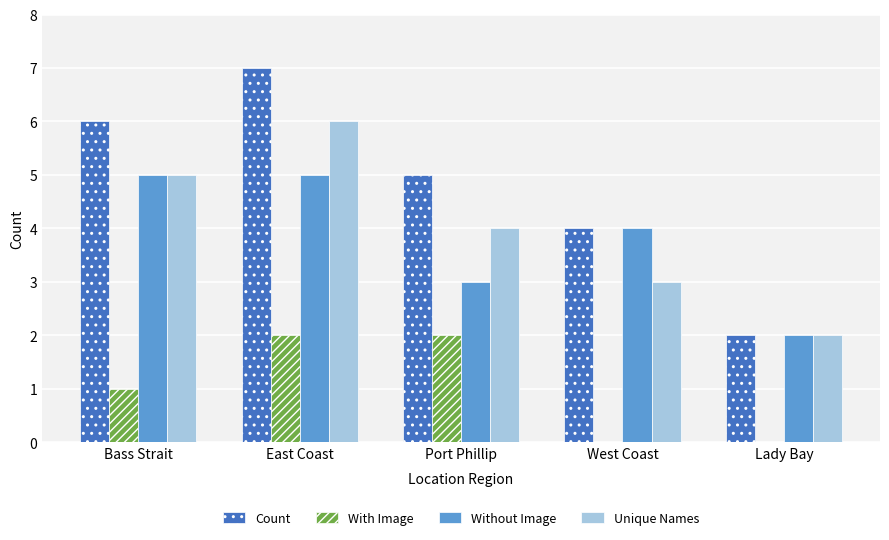

At which label is With Image closest to 1?

Bass Strait